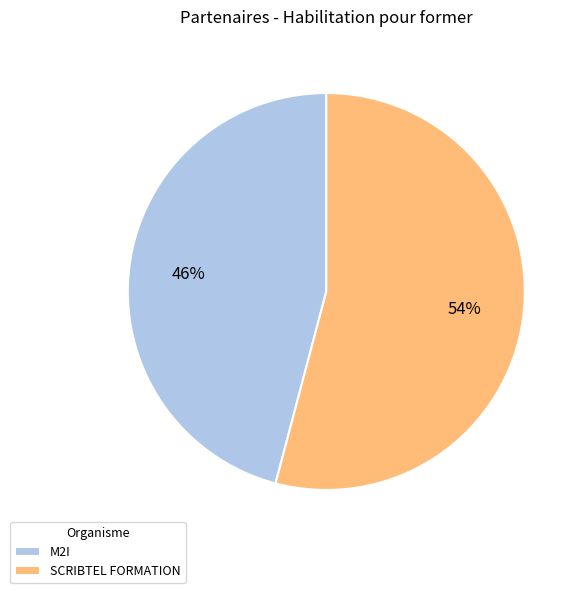

To the nearest percent, what is the average slice percentage?

50%